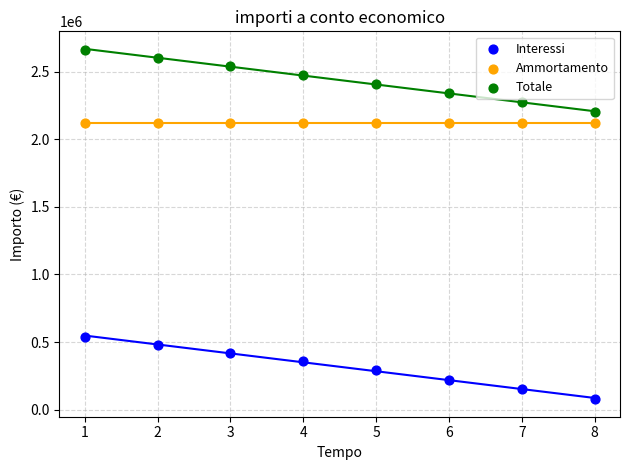

Which series contains the lowest Y value?

Interessi